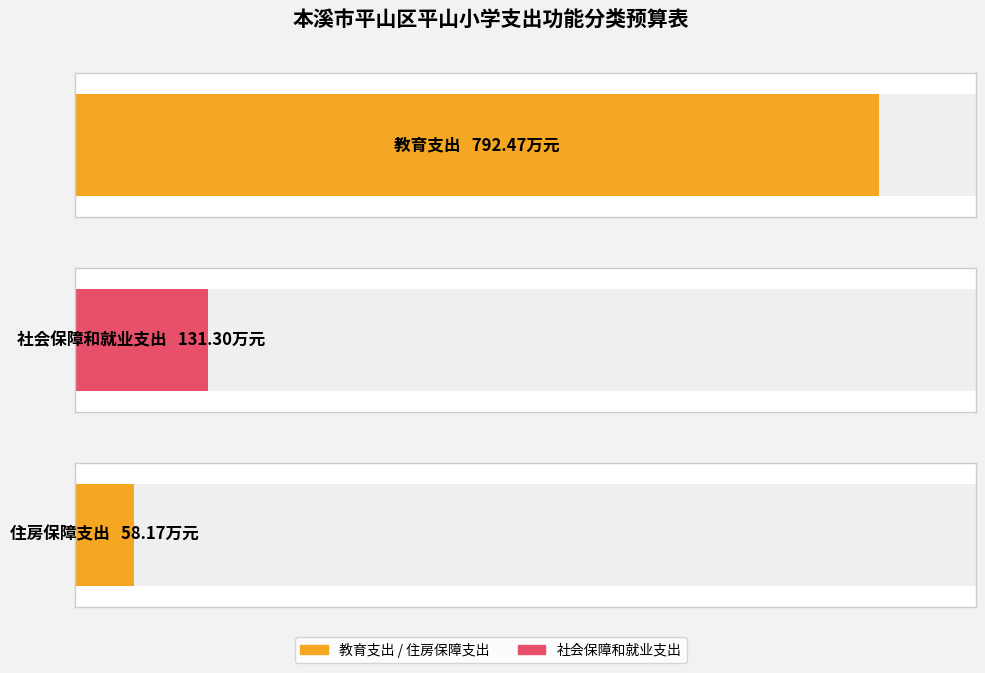

Does the chart contain any negative values?

No